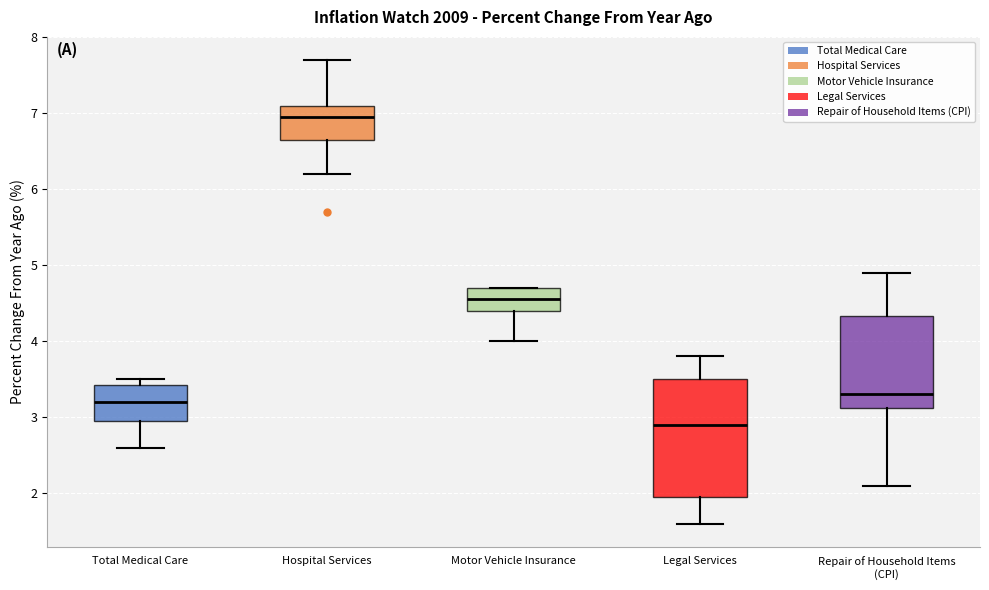

Comparing the boxes themselves (not the whiskers), which one is the tallest?

Legal Services